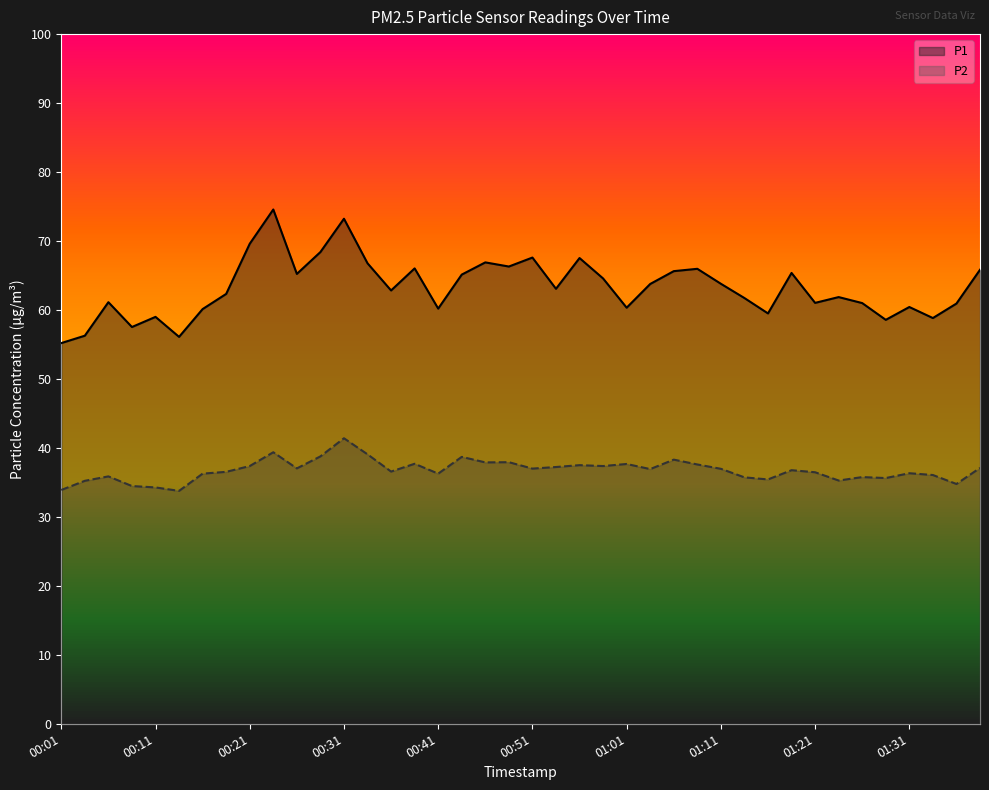

Reading right to left, list all the values displayed in this chart.

P1: 65.8	60.9	58.8	60.4	58.6	61.0	61.9	61.0	65.4	59.5	61.7	63.8	66.0	65.6	63.8	60.3	64.6	67.5	63.1	67.6	66.3	66.9	65.1	60.2	66.0	62.8	66.8	73.2	68.4	65.2	74.6	69.6	62.3	60.1	56.1	59.0	57.5	61.1	56.3	55.2
P2: 37.1	34.8	36.1	36.3	35.6	35.8	35.3	36.5	36.8	35.4	35.7	37.0	37.6	38.3	36.9	37.7	37.4	37.5	37.2	37.0	37.9	37.9	38.7	36.3	37.7	36.6	39.1	41.4	38.8	37.0	39.4	37.4	36.5	36.3	33.8	34.3	34.5	35.9	35.2	33.9